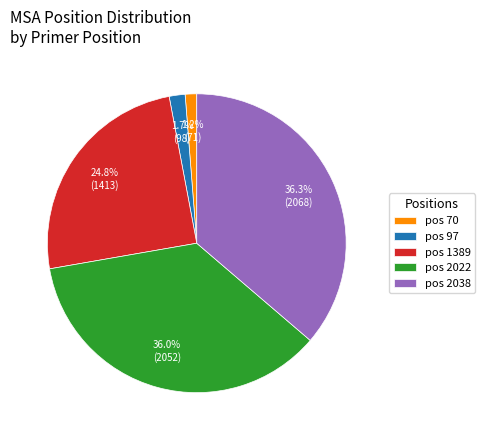

Do pos 97 and pos 2038 together represent more than half of the pie?

No